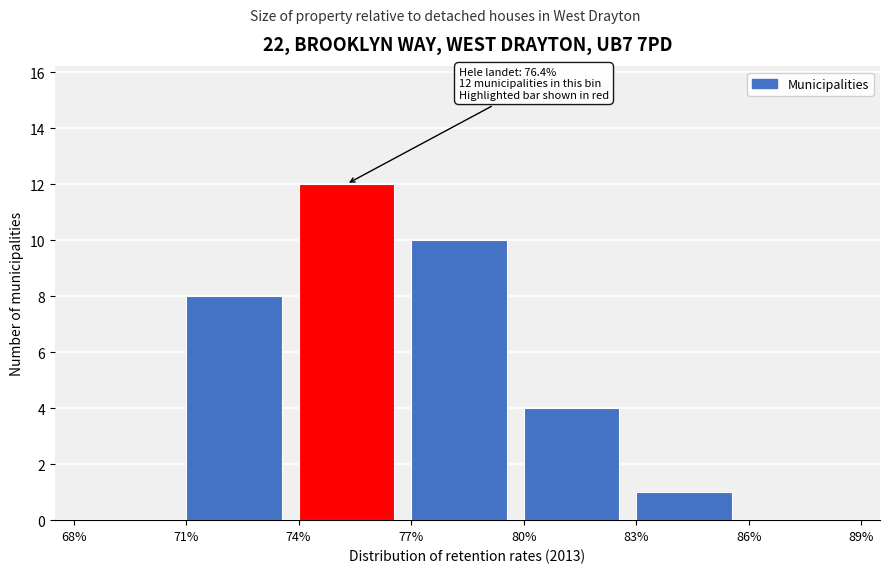

Which range on the x-axis has the tallest bar?

74% to 77%